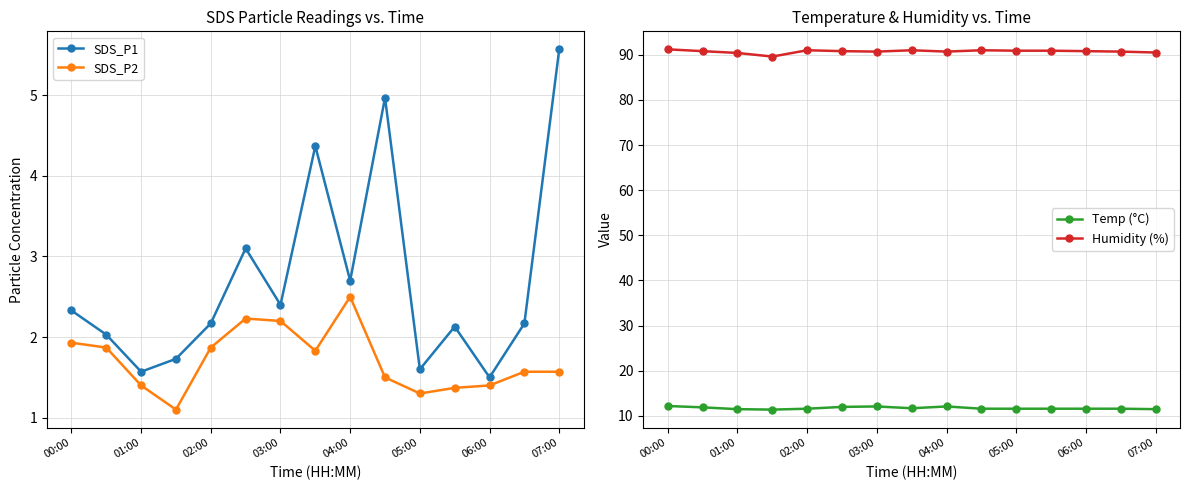

What is the maximum value for SDS_P1?

5.6